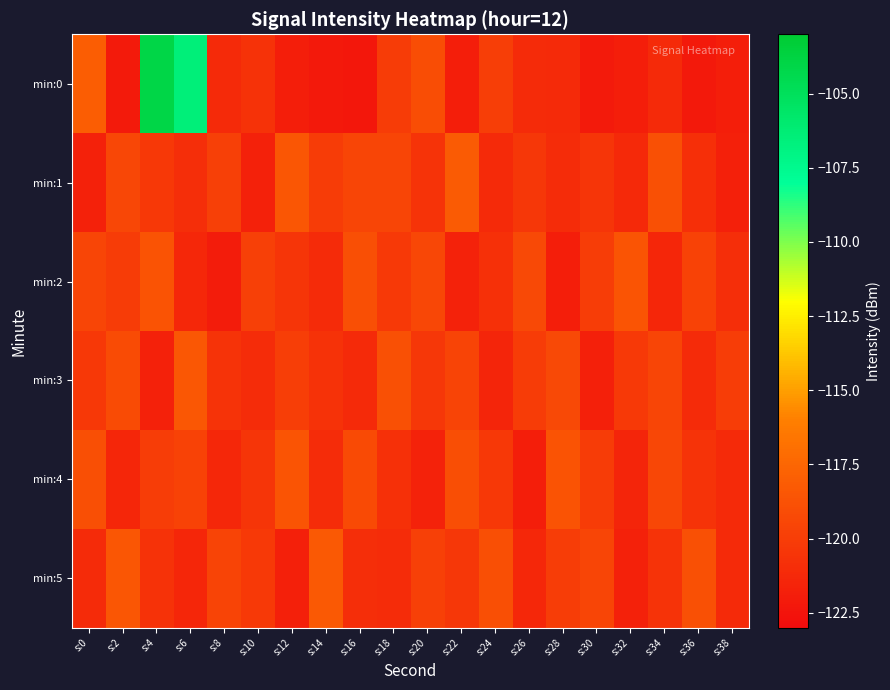

Reading left to right, what are all the values shown in this chart?

min:0: s:0=-118.0	s:2=-122.1	s:4=-104.0	s:6=-106.4	s:8=-121.2	s:10=-120.7	s:12=-121.9	s:14=-122.2	s:16=-122.3	s:18=-120.1	s:20=-119.1	s:22=-121.9	s:24=-119.9	s:26=-121.1	s:28=-121.1	s:30=-122.1	s:32=-121.9	s:34=-121.2	s:36=-122.2	s:38=-121.9
min:1: s:0=-121.7	s:2=-119.4	s:4=-120.3	s:6=-120.9	s:8=-119.9	s:10=-121.7	s:12=-118.5	s:14=-120.1	s:16=-119.5	s:18=-119.5	s:20=-120.6	s:22=-118.2	s:24=-121.2	s:26=-120.4	s:28=-121.0	s:30=-120.5	s:32=-121.3	s:34=-118.8	s:36=-120.8	s:38=-121.8
min:2: s:0=-119.5	s:2=-120.1	s:4=-118.7	s:6=-121.3	s:8=-122.0	s:10=-119.8	s:12=-120.5	s:14=-121.1	s:16=-118.9	s:18=-120.2	s:20=-119.4	s:22=-121.6	s:24=-120.8	s:26=-119.3	s:28=-121.9	s:30=-120.0	s:32=-118.6	s:34=-121.4	s:36=-119.7	s:38=-120.9
min:3: s:0=-120.3	s:2=-119.1	s:4=-121.7	s:6=-118.4	s:8=-120.6	s:10=-121.0	s:12=-119.9	s:14=-120.7	s:16=-121.2	s:18=-118.8	s:20=-120.4	s:22=-119.6	s:24=-121.5	s:26=-120.1	s:28=-119.3	s:30=-121.8	s:32=-120.2	s:34=-119.5	s:36=-121.1	s:38=-120.0
min:4: s:0=-118.9	s:2=-121.4	s:4=-120.0	s:6=-119.7	s:8=-121.3	s:10=-120.5	s:12=-118.6	s:14=-121.0	s:16=-119.2	s:18=-120.8	s:20=-121.6	s:22=-119.0	s:24=-120.3	s:26=-121.9	s:28=-118.7	s:30=-120.1	s:32=-121.5	s:34=-119.4	s:36=-120.6	s:38=-121.2
min:5: s:0=-121.1	s:2=-118.5	s:4=-120.7	s:6=-121.4	s:8=-119.6	s:10=-120.2	s:12=-121.8	s:14=-118.3	s:16=-120.9	s:18=-121.0	s:20=-119.8	s:22=-120.4	s:24=-118.9	s:26=-121.3	s:28=-120.0	s:30=-119.5	s:32=-121.7	s:34=-120.6	s:36=-118.8	s:38=-121.2